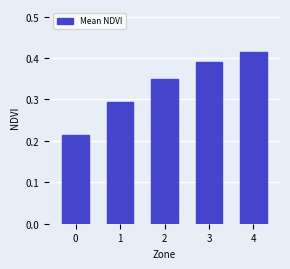

How many data points does each series have?

5